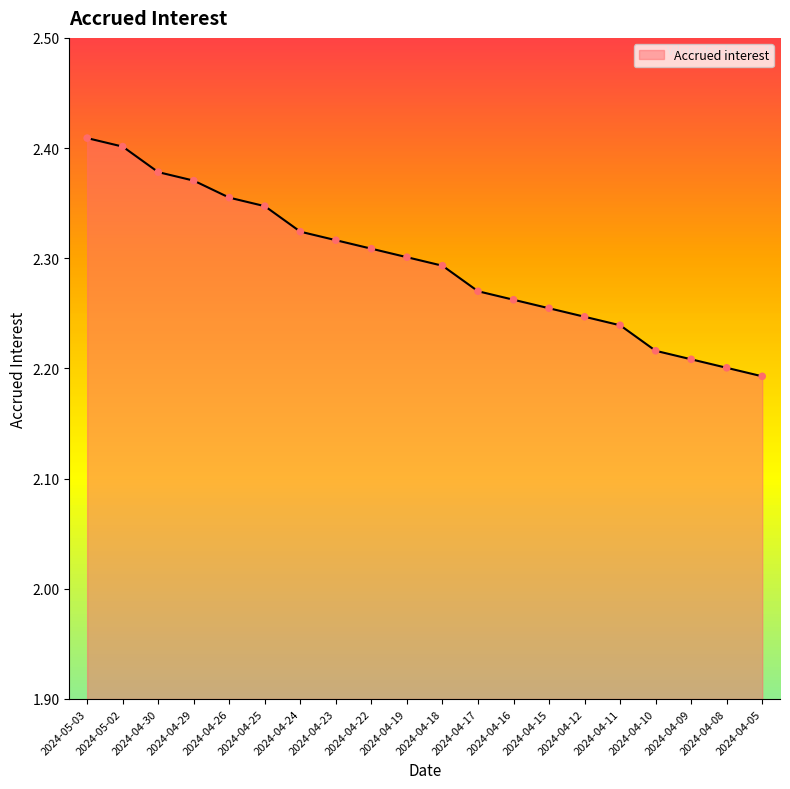

What is the change in value from 2024-05-03 to 2024-04-09?

-0.2